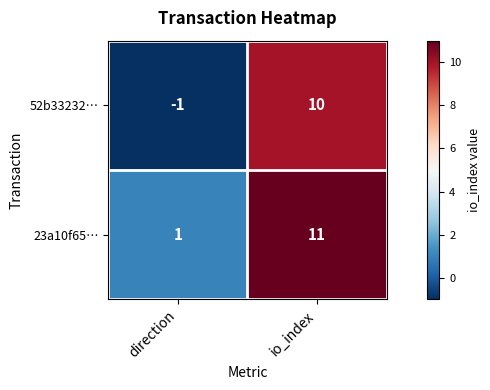

At which category does the chart reach its peak across all series?

io_index